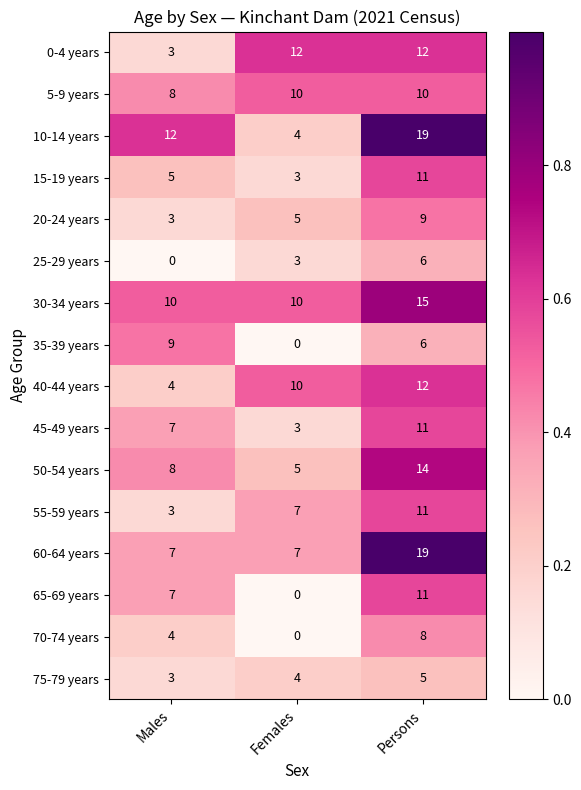

True or false: 35-39 years has a value of 4 at Females.

False